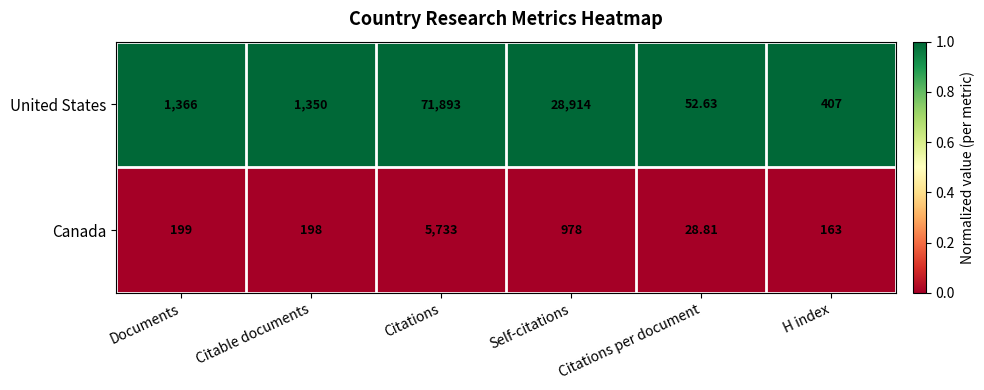

Which series changed the most between Citations per document and H index?

United States